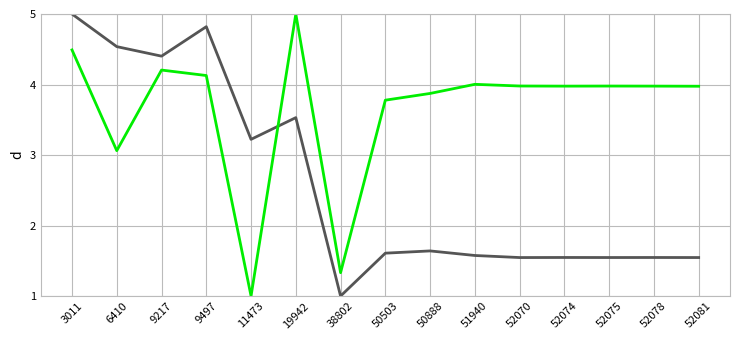

What is the total value across all series at 38802?

2.3